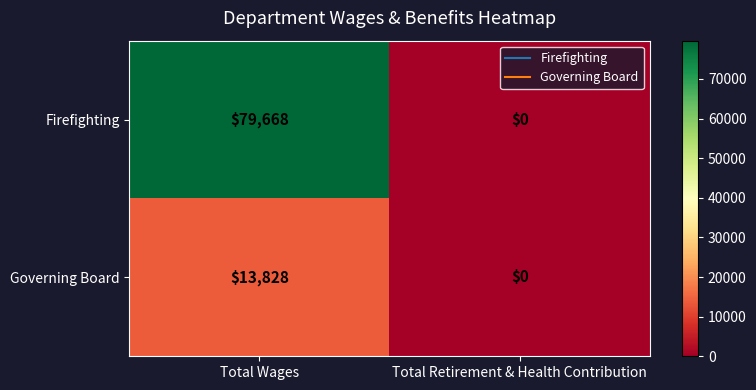

What is the sum of all Governing Board values?

13828